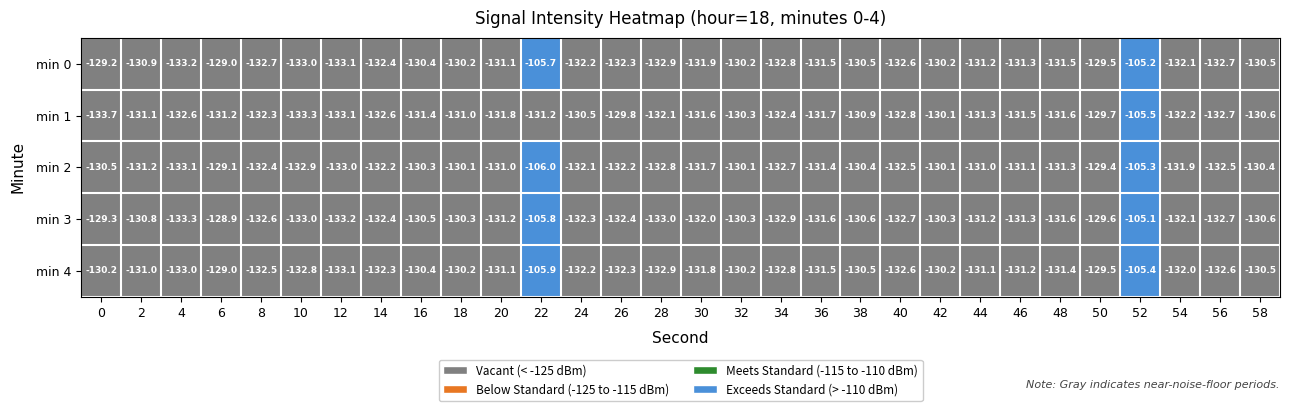

What is the greatest value displayed?

-105.1